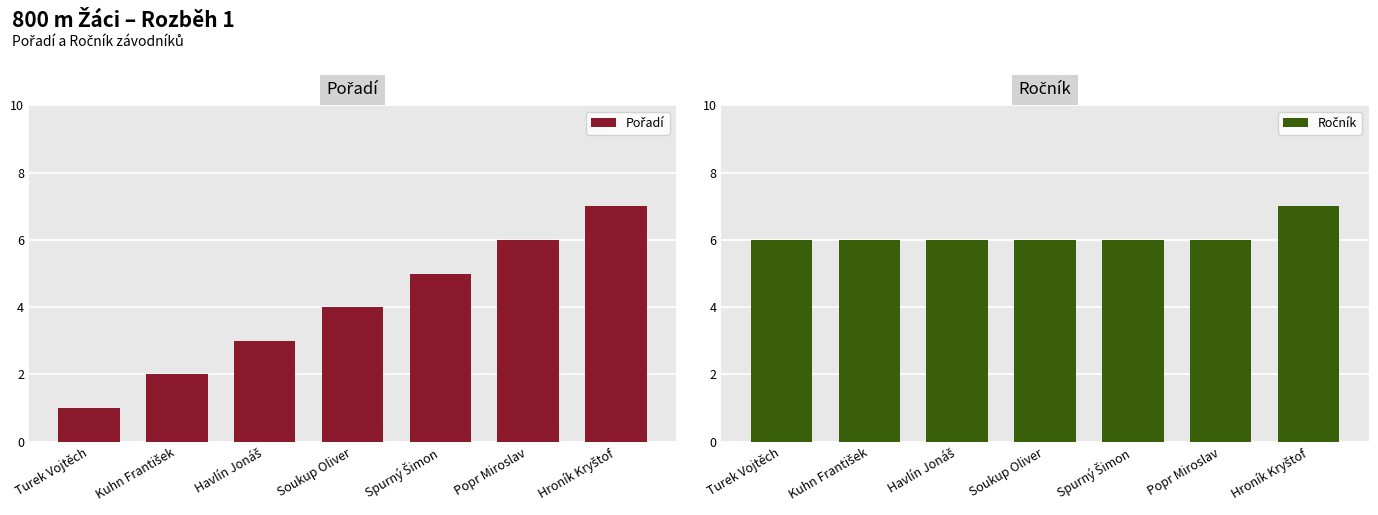

What is the average value of the Ročník series?

6